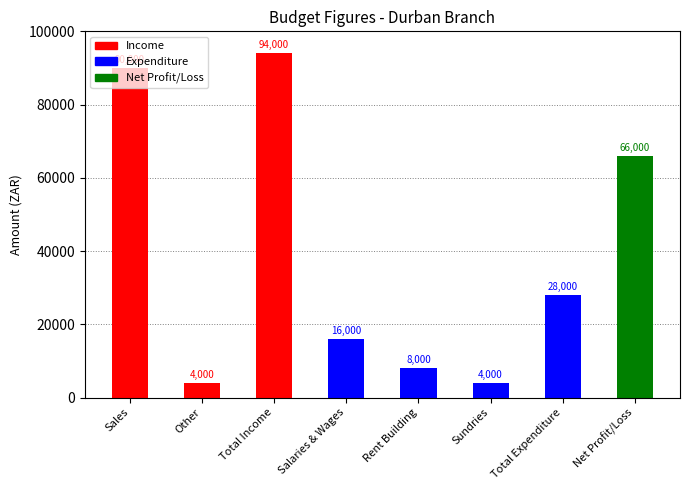

How many categories are shown in the chart?

8